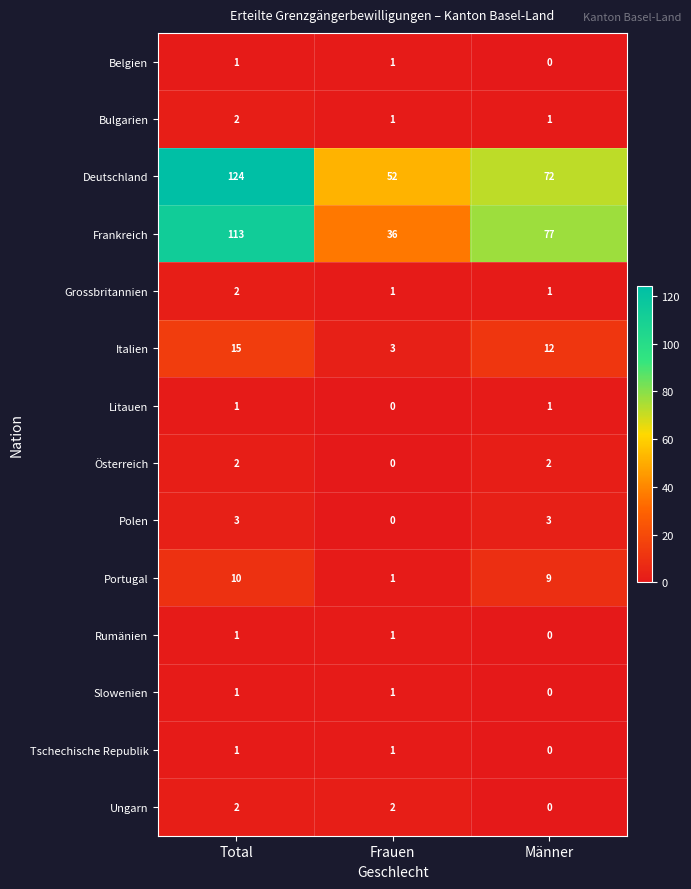

True or false: Österreich has a value of 3 at Männer.

False